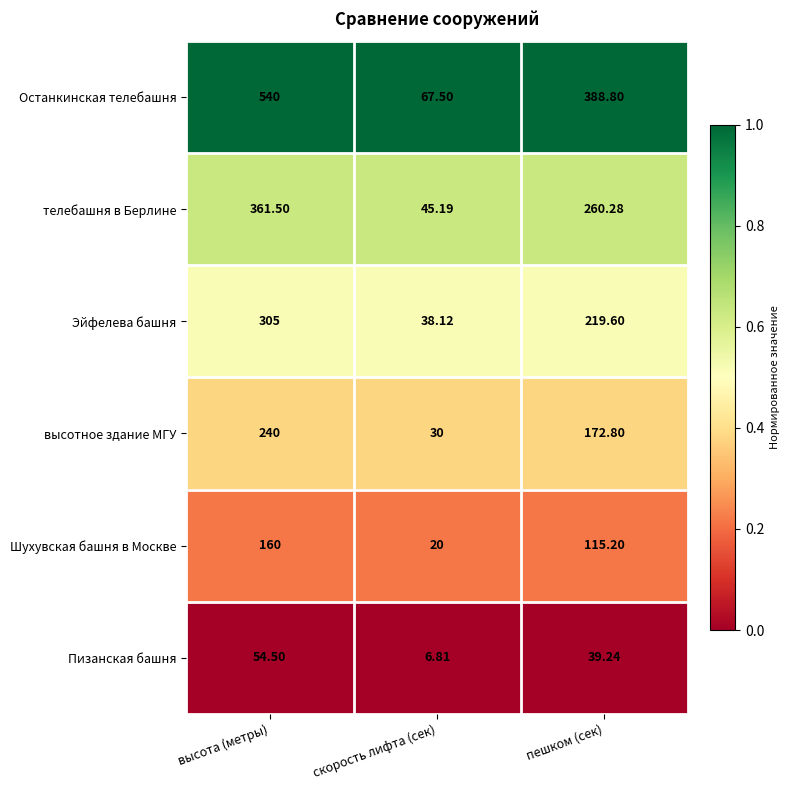

At which label does Останкинская телебашня reach its minimum?

скорость лифта (сек)